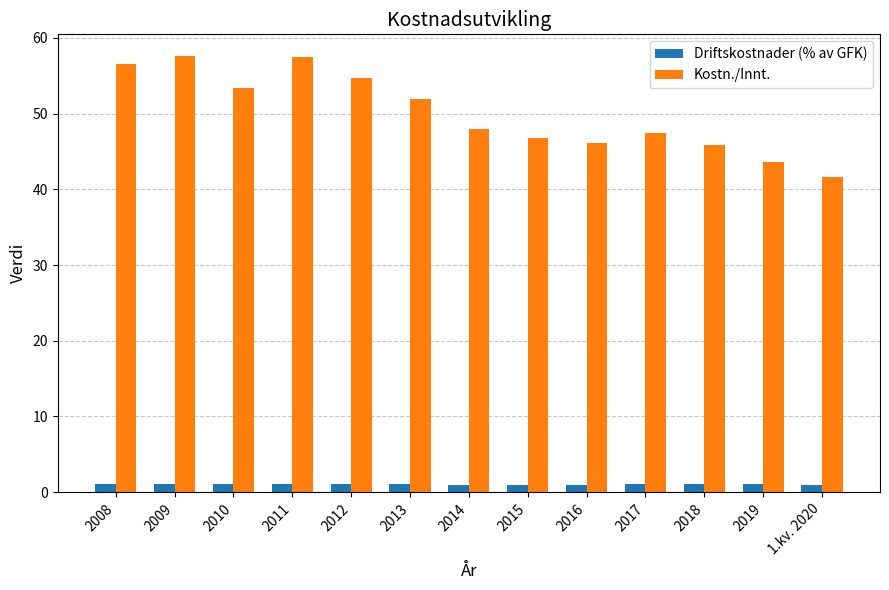

Between 2012 and 2014, which series saw the biggest shift?

Kostn./Innt.